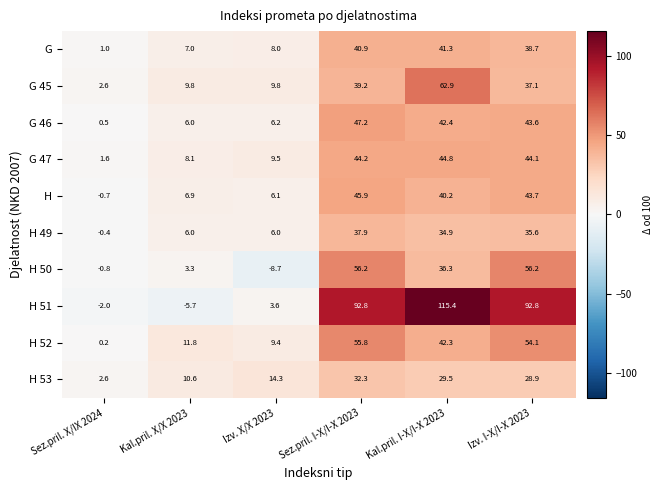

The G 46 series shows 9.0 at Izv. X/X 2023. True or false?

False